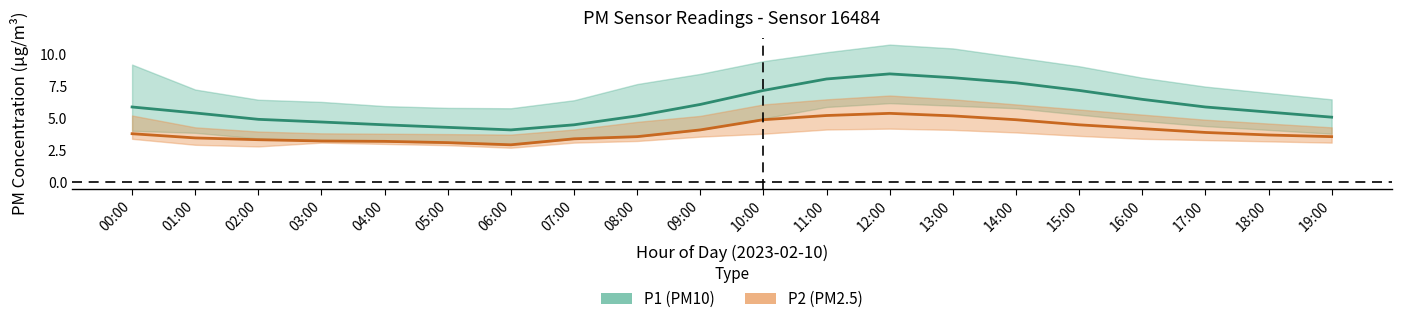

How many interior local valleys does the P2_center series have?

1